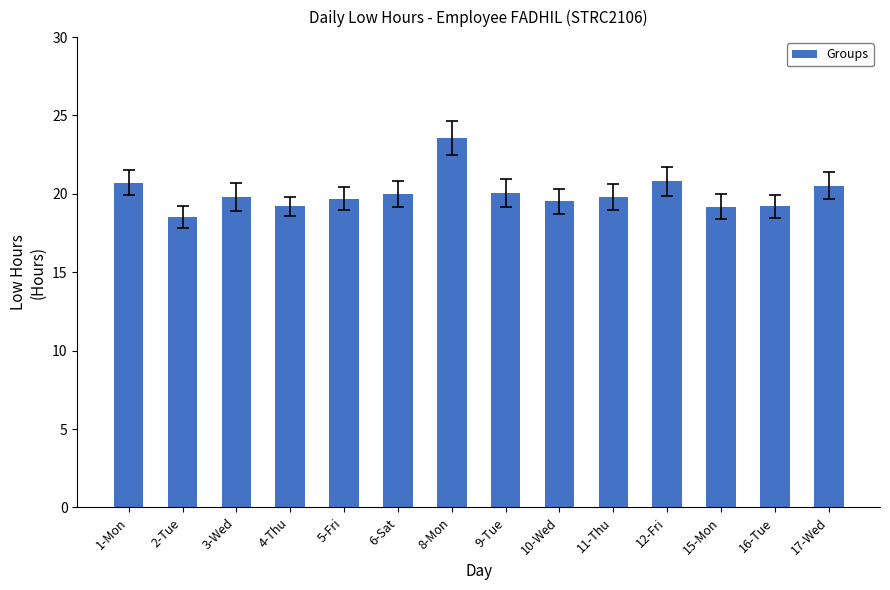

What position from the left is 6-Sat?

6